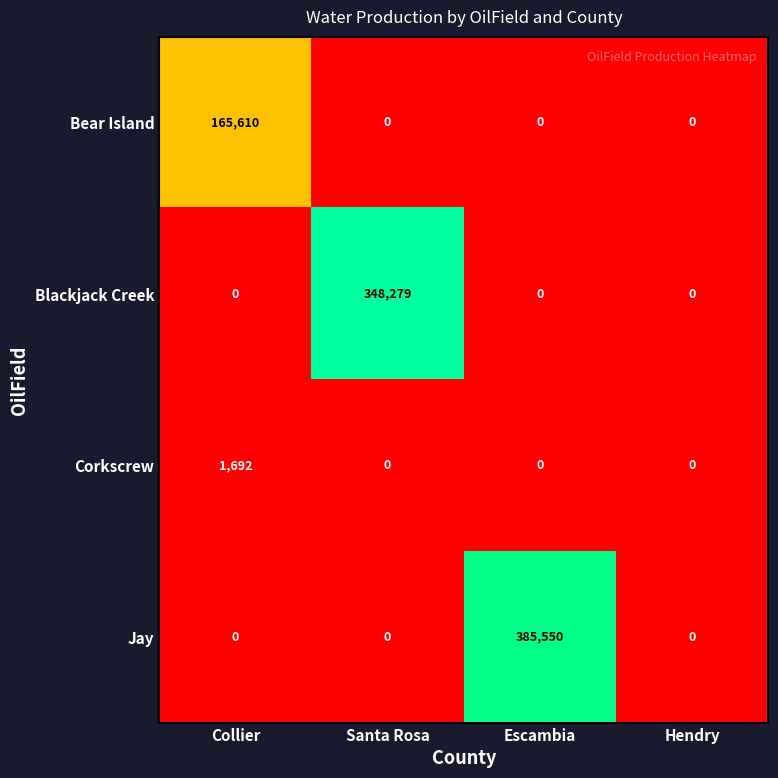

Read the Bear Island value at Collier.

165610